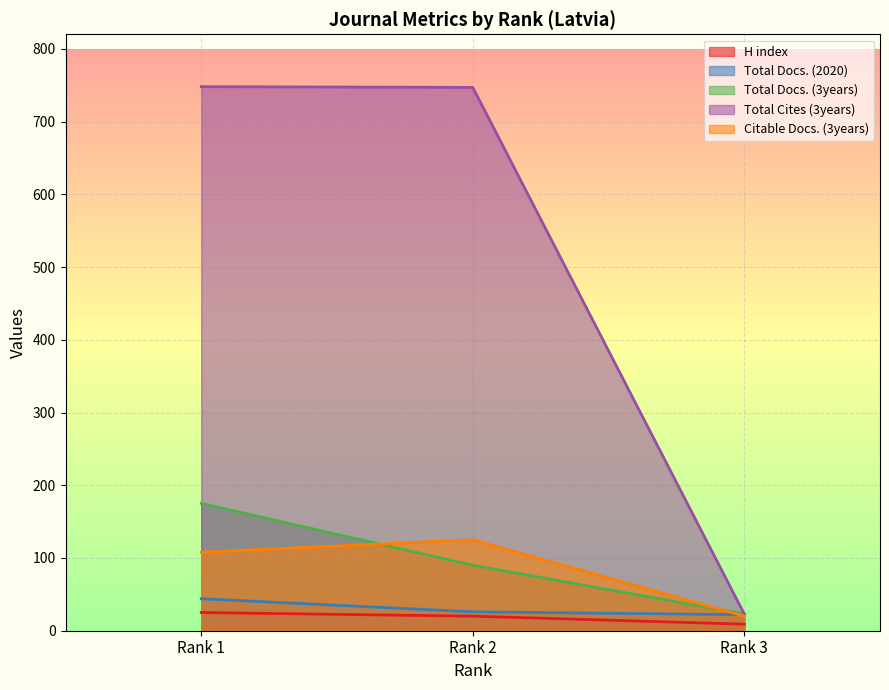

What is the spread (max minus min) of values at Rank 3?

14